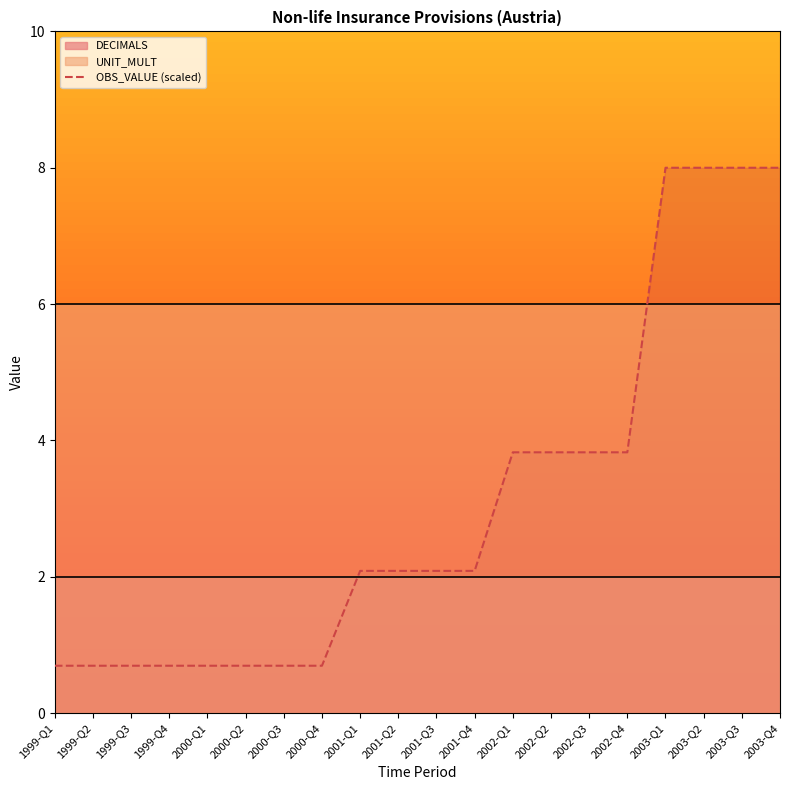

List the labels in order of value, largest first.

2003-Q1, 2003-Q2, 2003-Q3, 2003-Q4, 2002-Q1, 2002-Q2, 2002-Q3, 2002-Q4, 2001-Q1, 2001-Q2, 2001-Q3, 2001-Q4, 1999-Q1, 1999-Q2, 1999-Q3, 1999-Q4, 2000-Q1, 2000-Q2, 2000-Q3, 2000-Q4